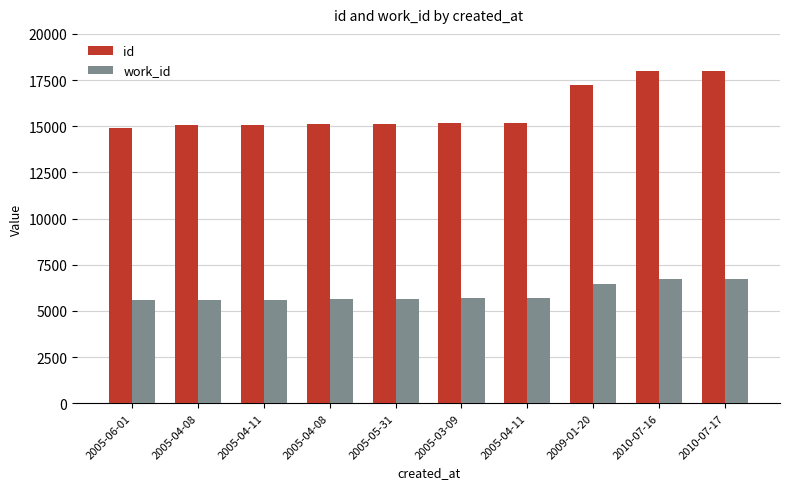

At how many categories does at least one series exceed 11207?

10